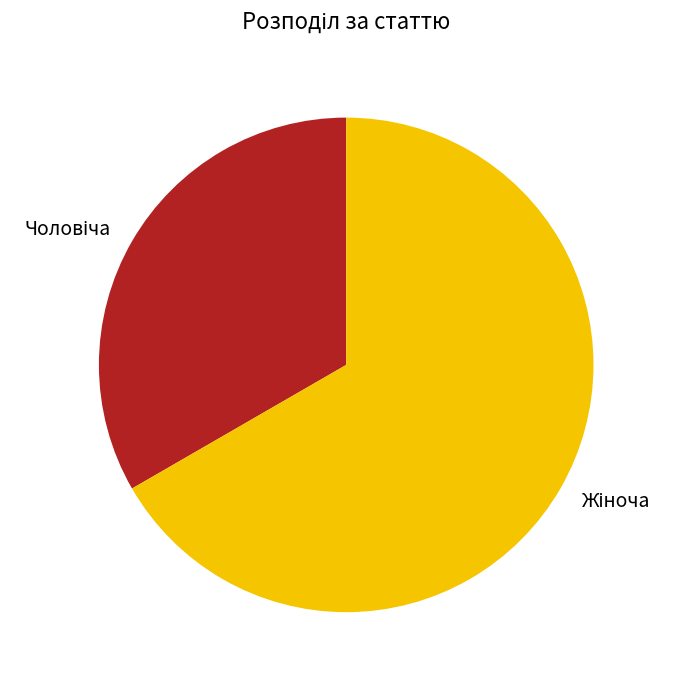

Does any single category account for the majority?

Yes